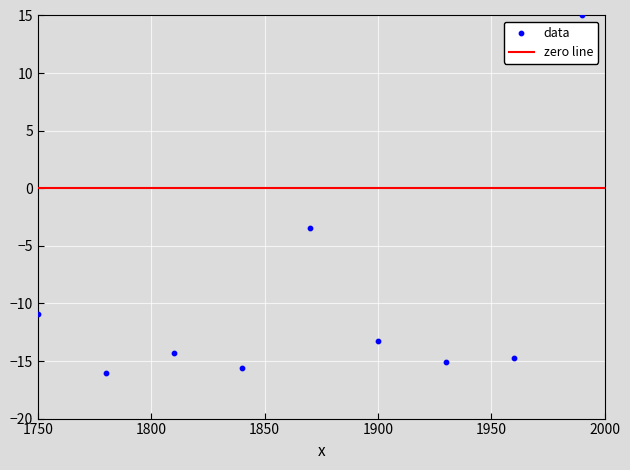

What is the average Y value?

-9.8